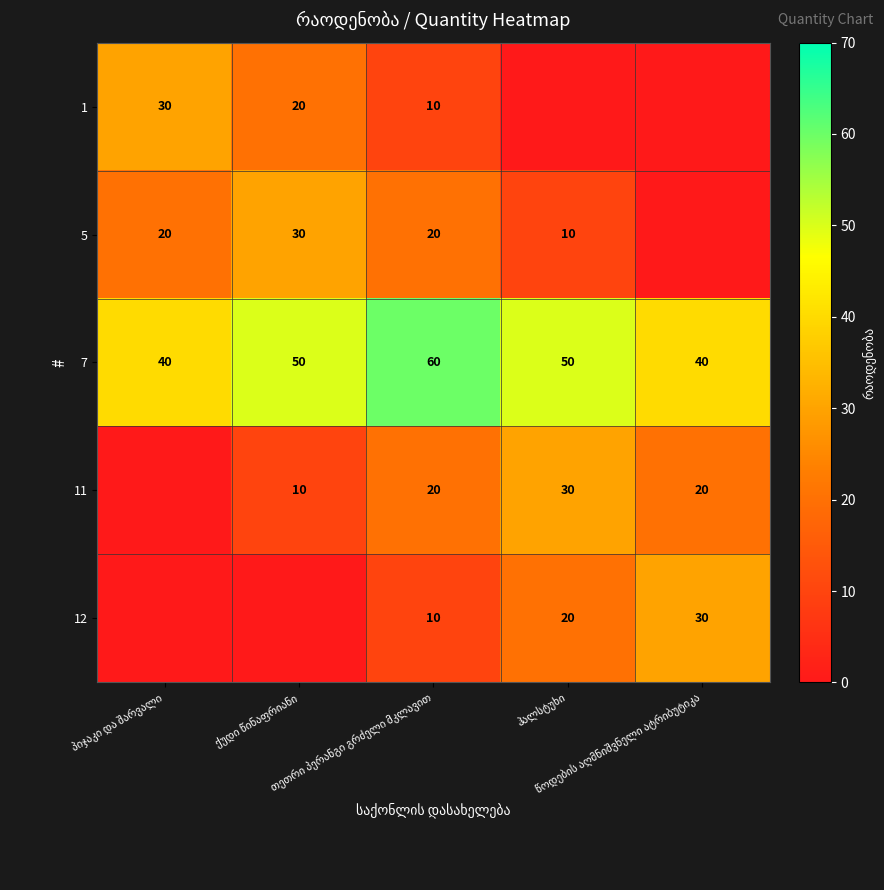

How many data points in 7 are less than 50?

2